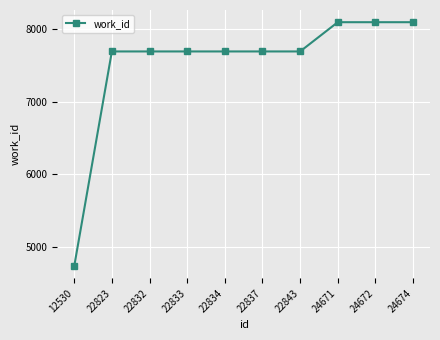

What is the ratio of the value at 22833 to the value at 22834?

1.0